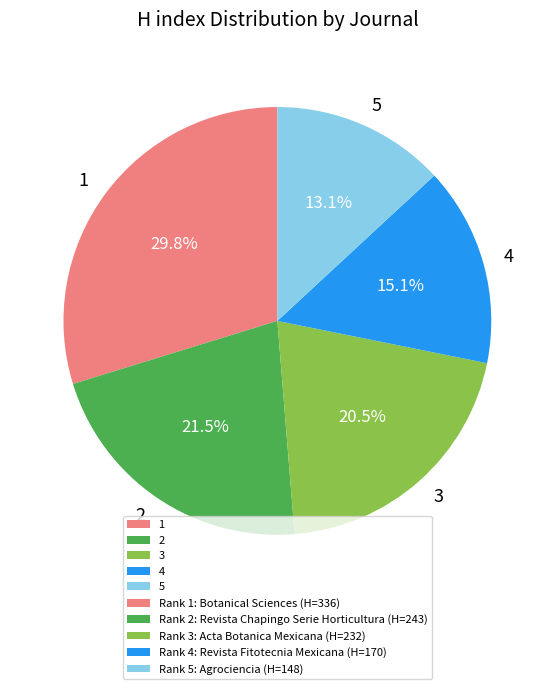

What is the smallest slice in the pie chart?

5